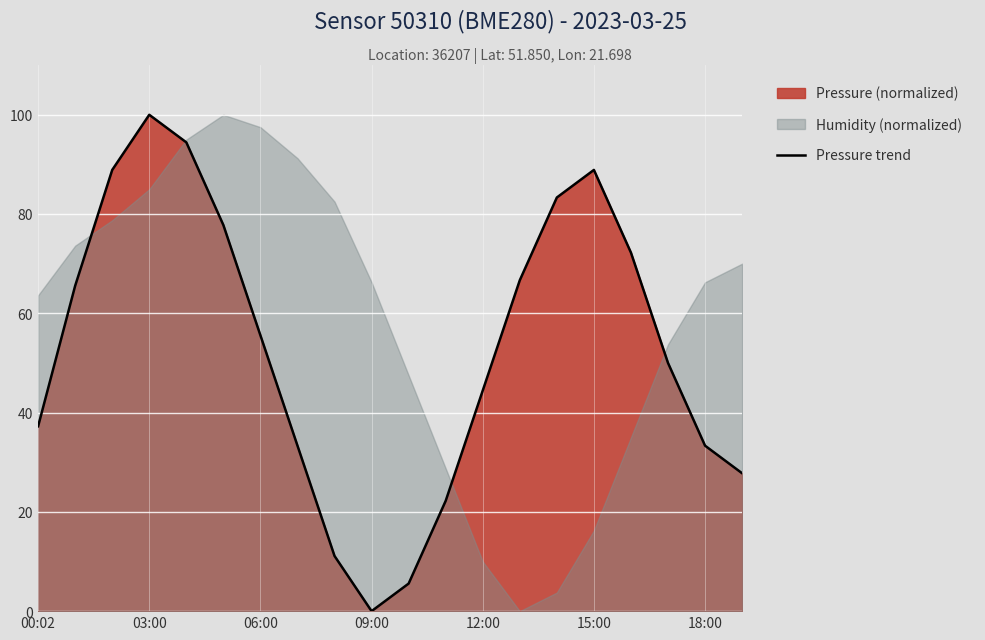

The Pressure trend series shows 75.5 at 12:00. True or false?

False